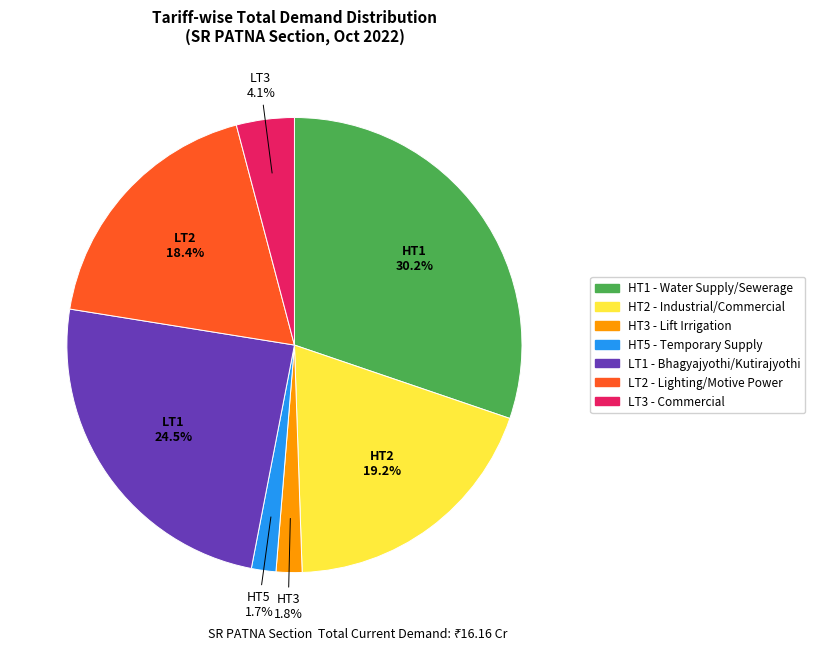

Is LT2 the majority of the pie?

No